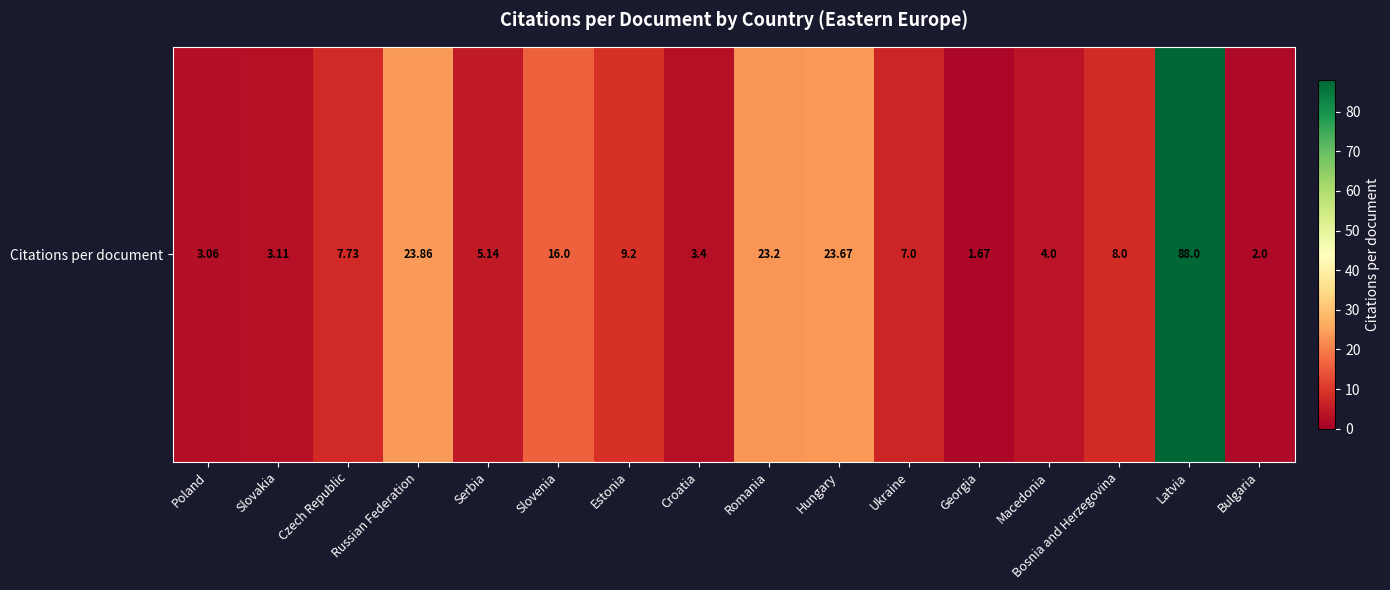

Reading left to right, transcribe all the data shown in this chart.

Poland=3.1	Slovakia=3.1	Czech Republic=7.7	Russian Federation=23.9	Serbia=5.1	Slovenia=16.0	Estonia=9.2	Croatia=3.4	Romania=23.2	Hungary=23.7	Ukraine=7.0	Georgia=1.7	Macedonia=4.0	Bosnia and Herzegovina=8.0	Latvia=88.0	Bulgaria=2.0